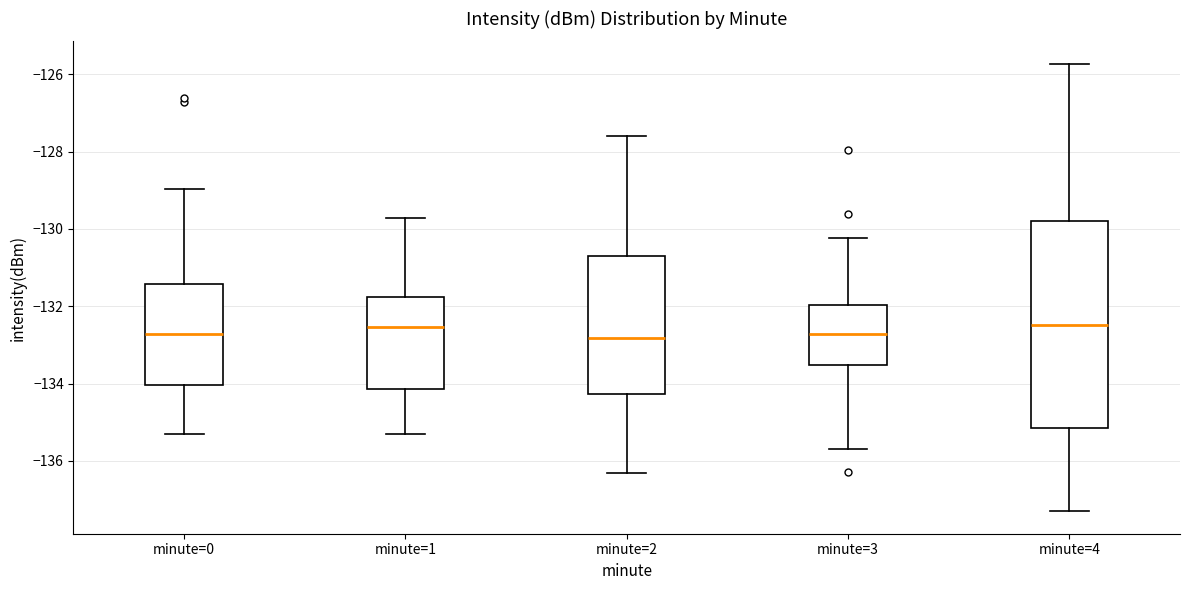

Where does the lower whisker of the box for minute=1 end on the y-axis? The values are not printed on the chart, so give them approximately, as read against the axis.

-135.4